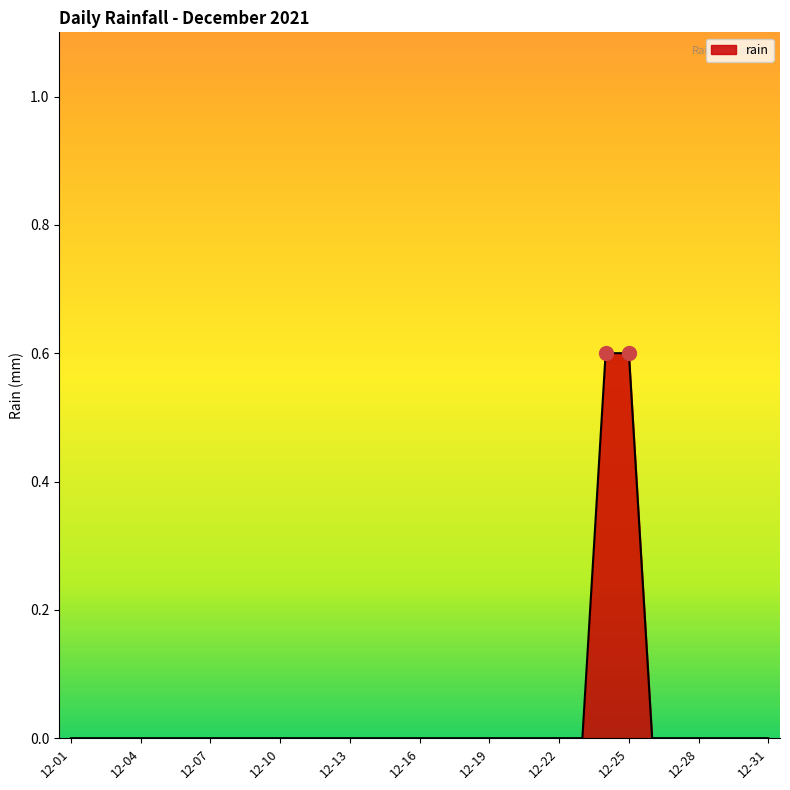

What is the difference between the maximum and minimum values?

0.6